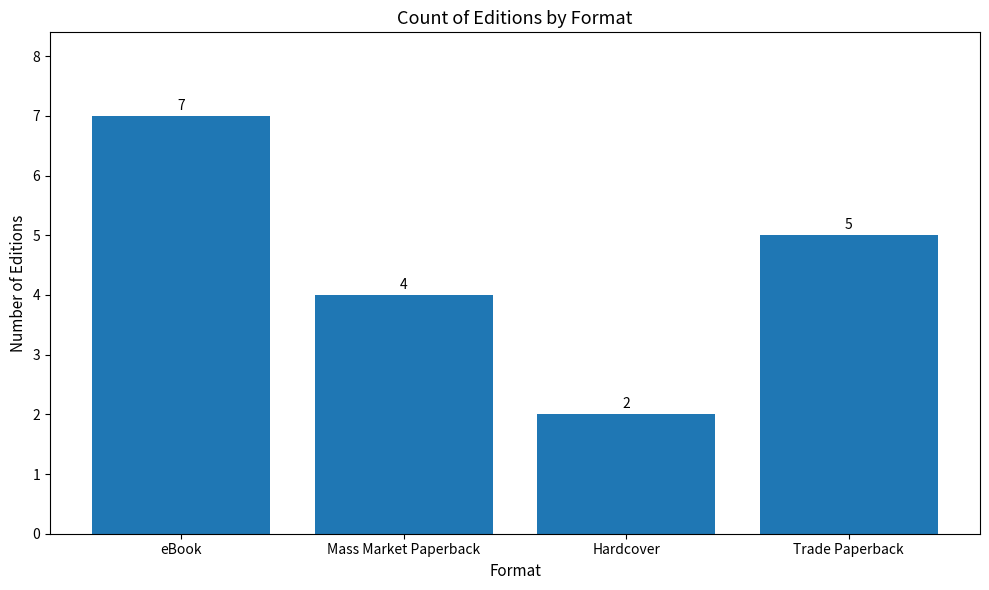

What is the minimum value shown in the chart?

2